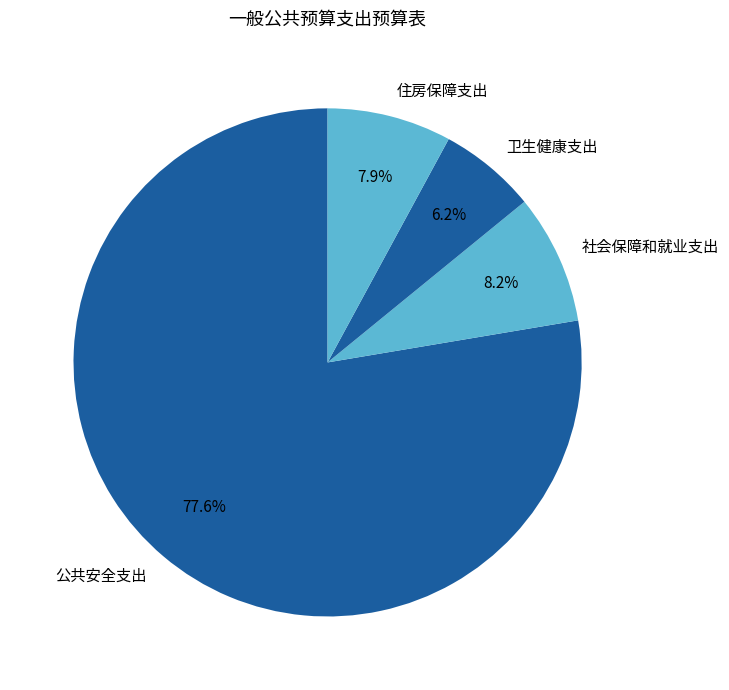

Between 社会保障和就业支出 and 卫生健康支出, which is larger?

社会保障和就业支出